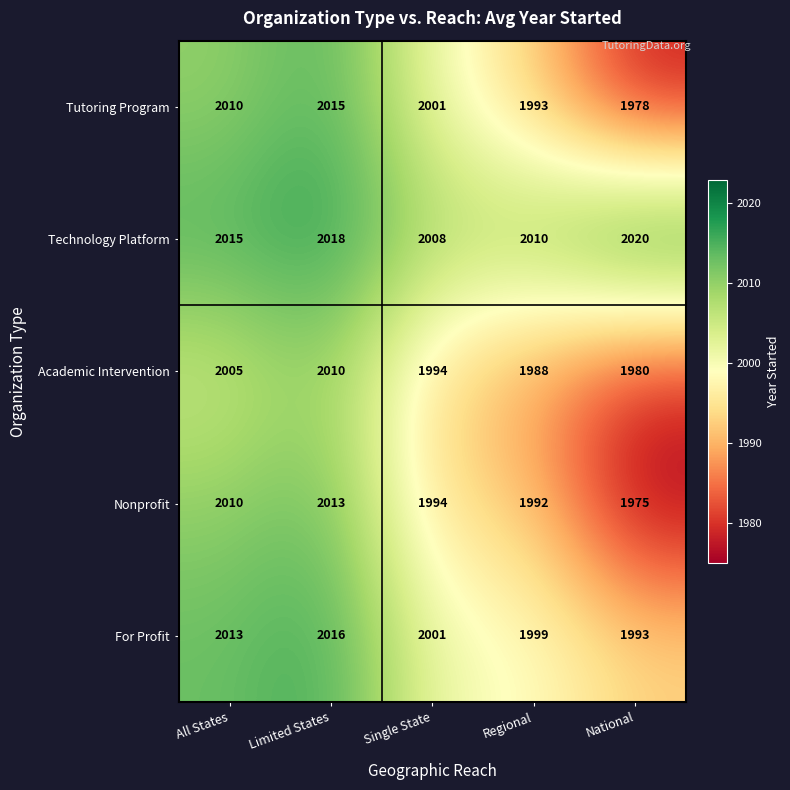

What is the sum of the For Profit values at All States and Limited States?

4029